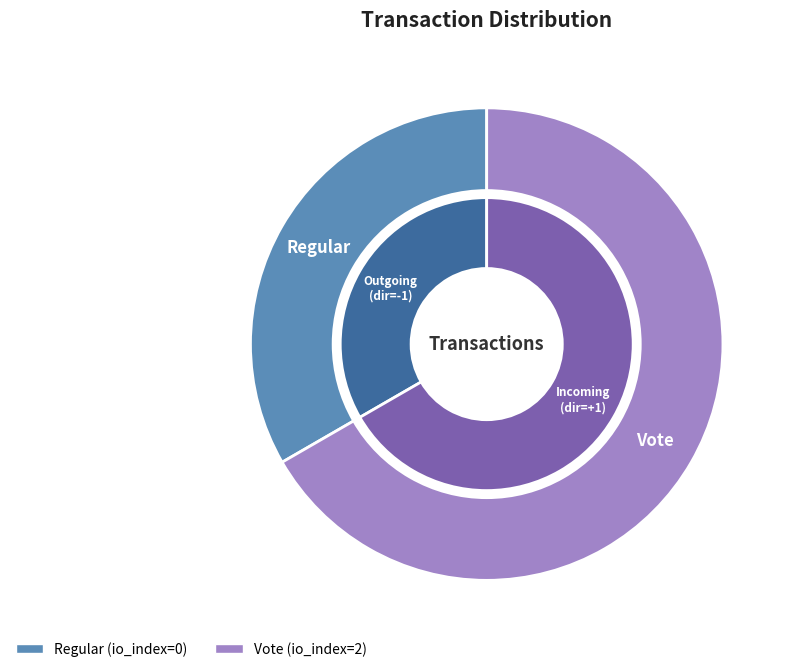

Which category has the smallest portion of the pie?

Regular (io_index=0)